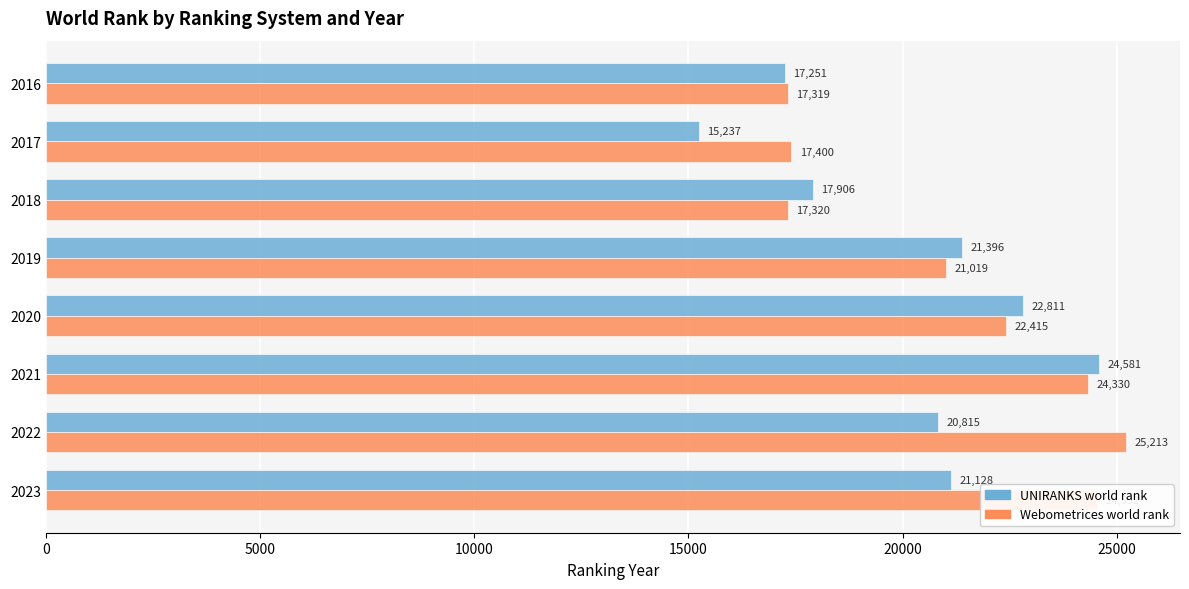

What is the difference between the highest and lowest values at 2018?

586